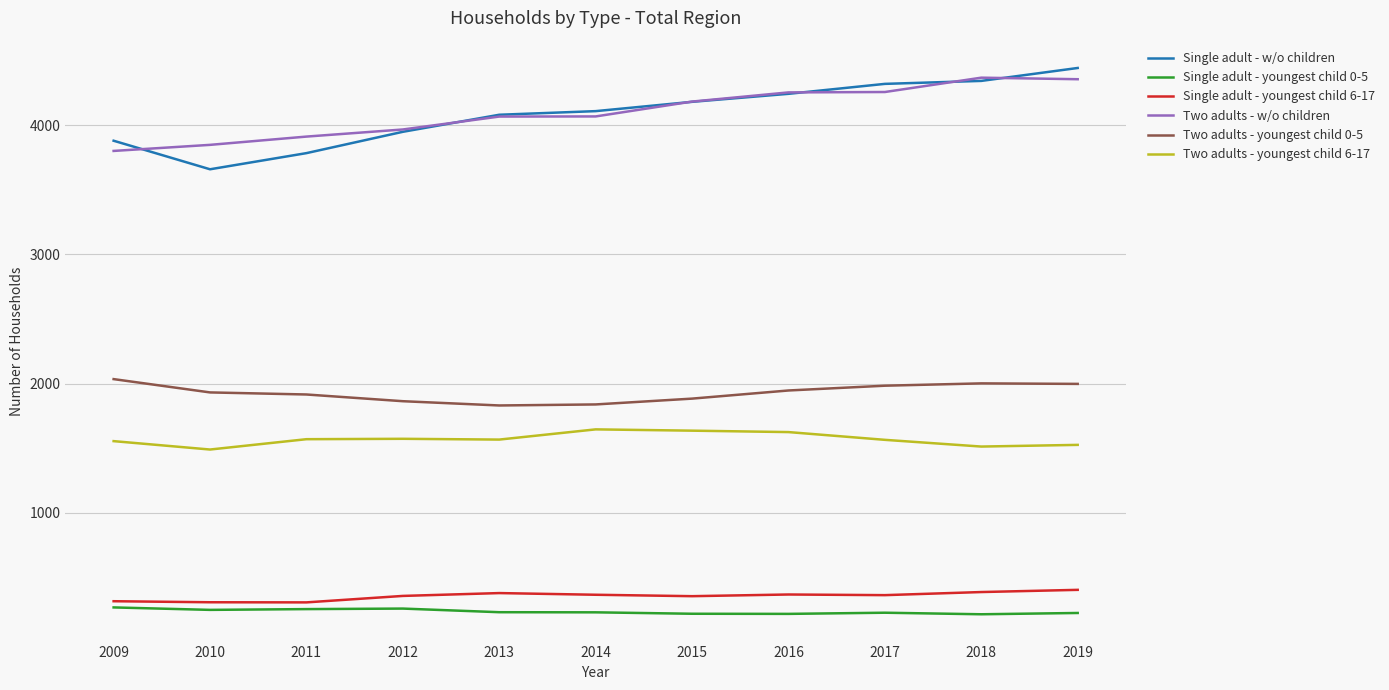

Count the number of data series in this chart.

6